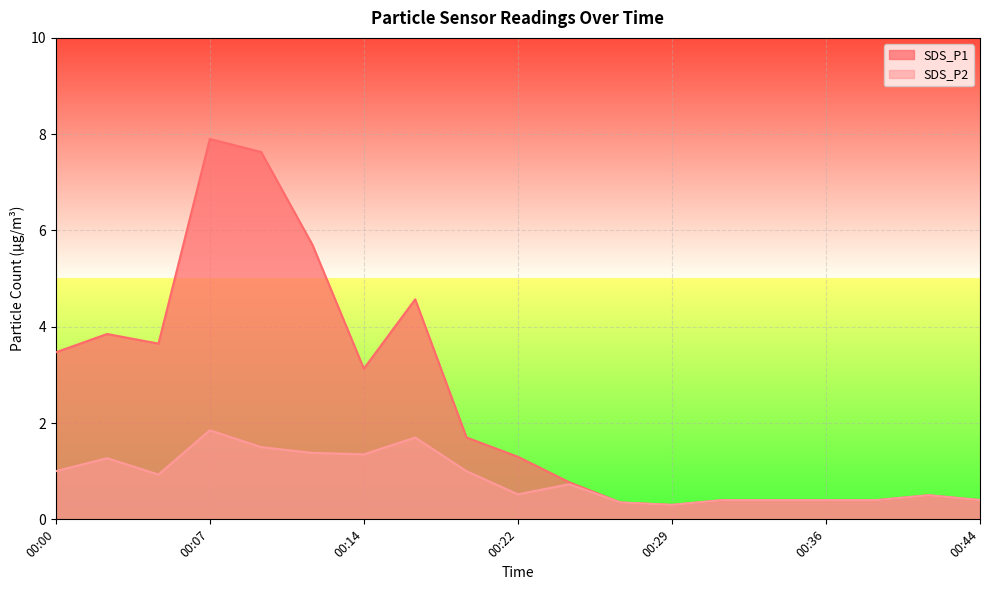

True or false: SDS_P1 and SDS_P2 intersect in this chart.

False